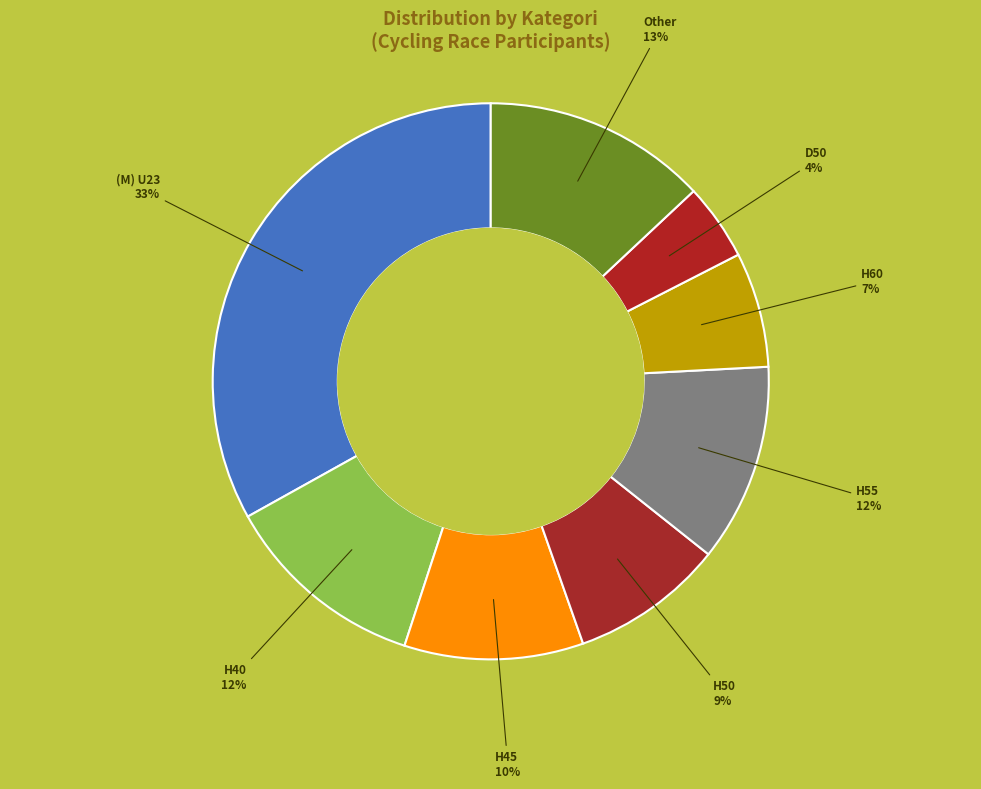

To the nearest percent, what is the difference between the largest and smallest slice percentages?

29%